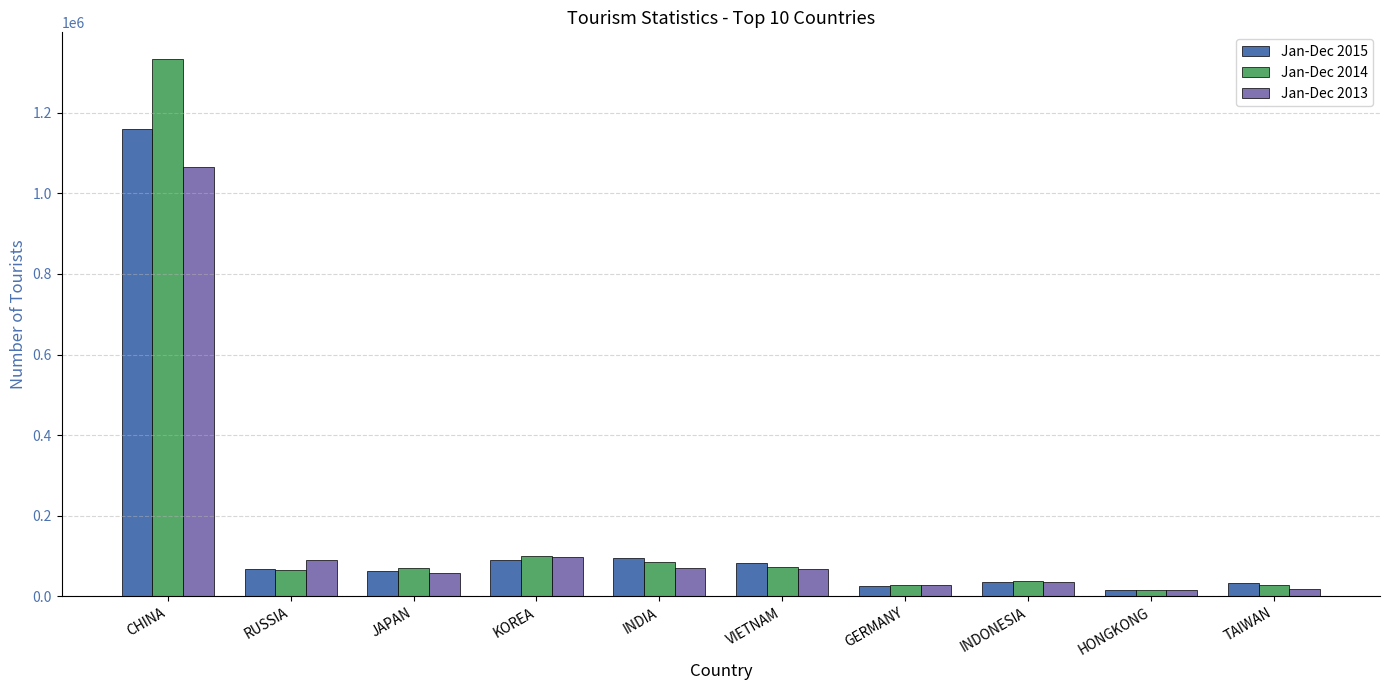

What is the total value across all series at INDIA?

251666